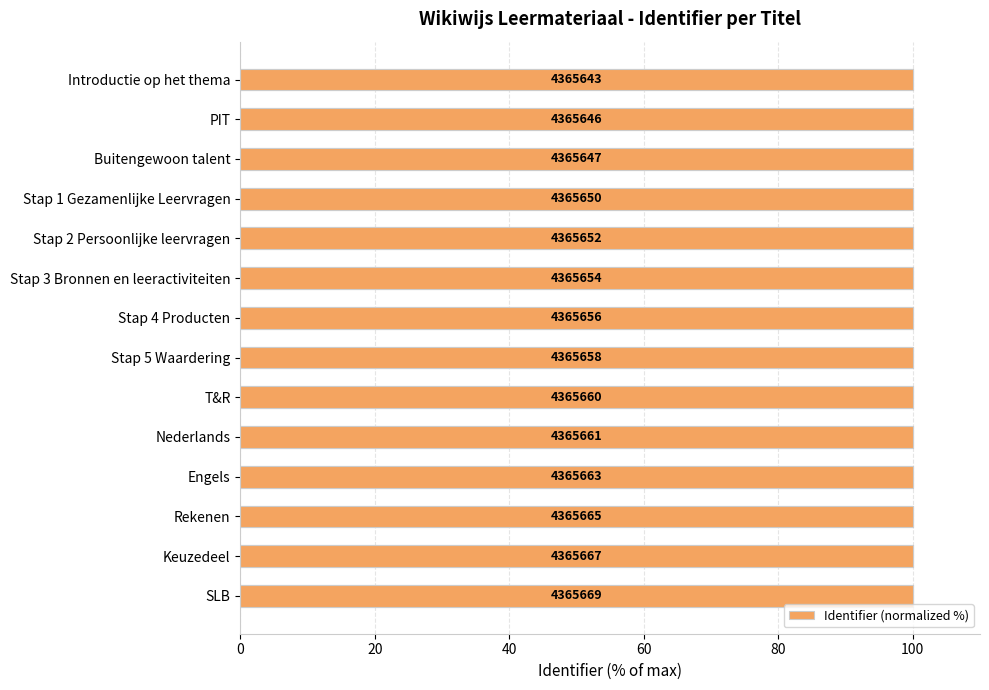

What is the greatest value displayed?

100.0